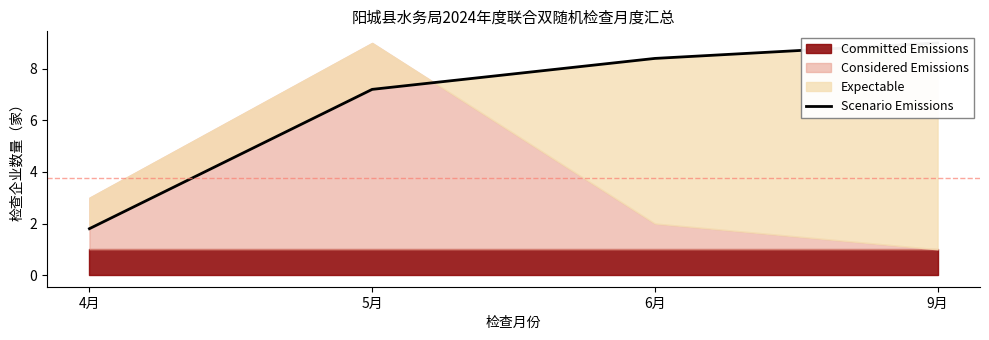

What is the sum of the values at 9月 and 4月?

10.8